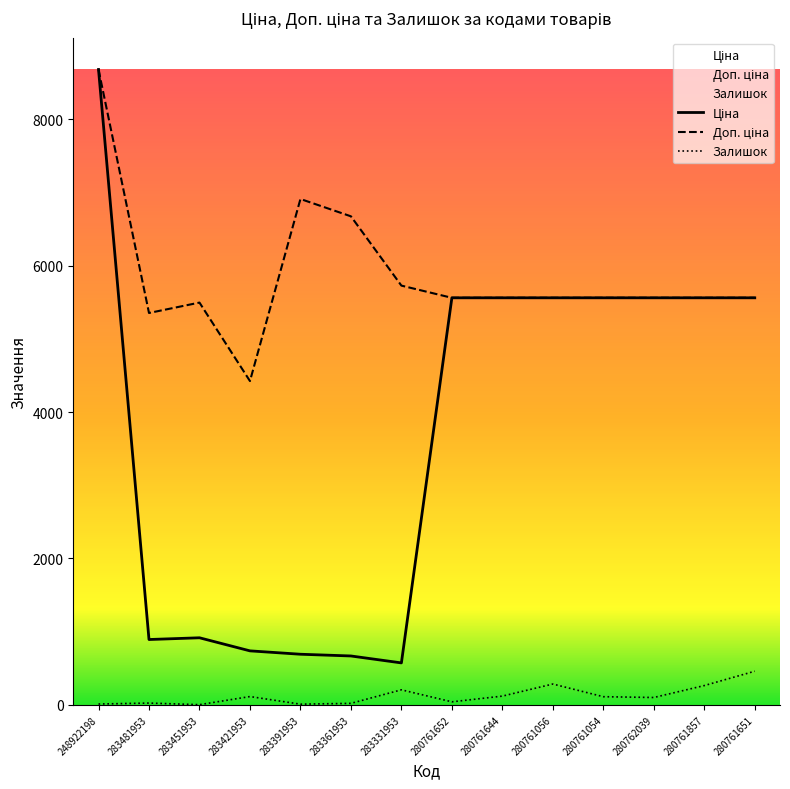

List the series in order of their peak value, lowest first.

Залишок, Ціна, Доп. ціна